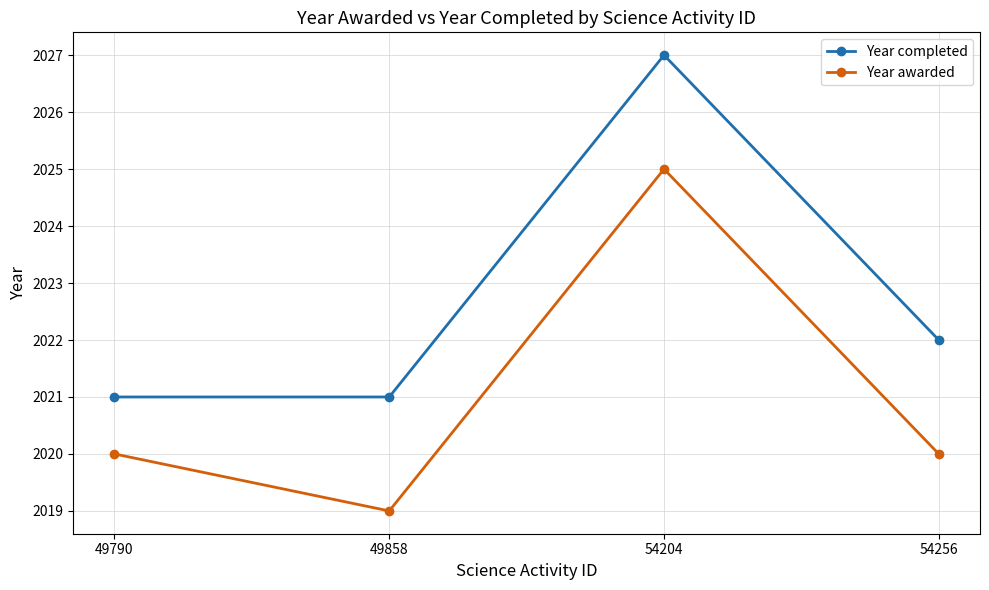

What is the total value across all series at 49858?

4040